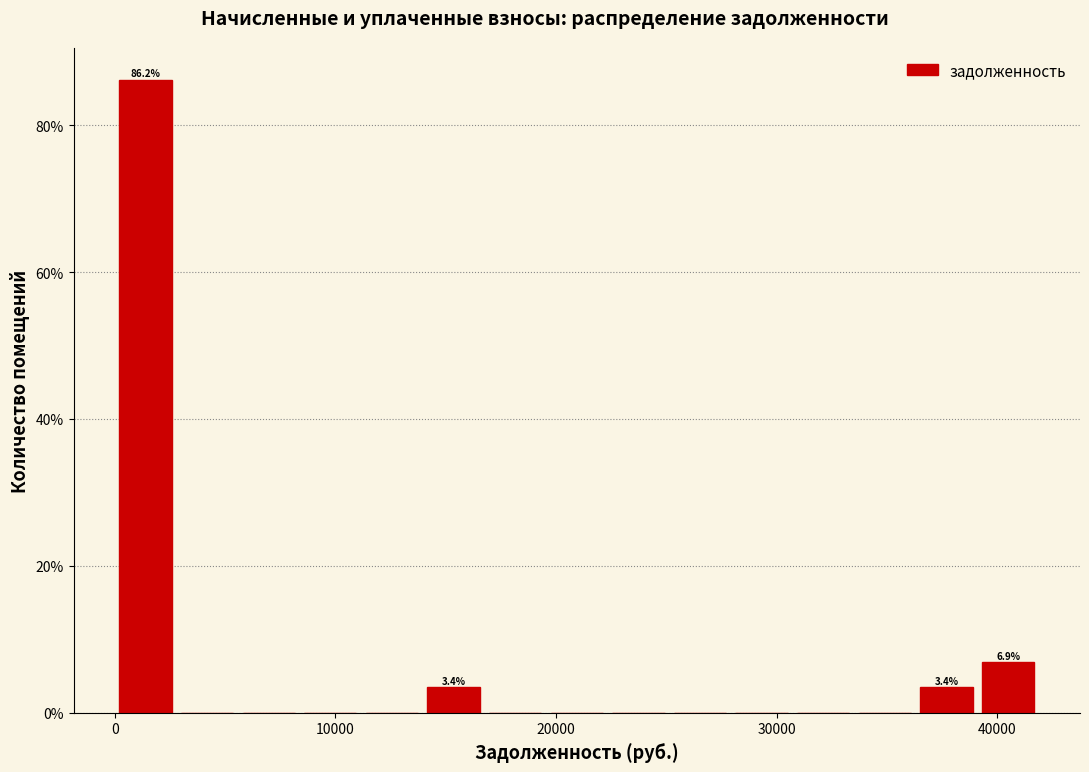

Read against the x-axis, roughly where is the centre of the tallest bar?

1000